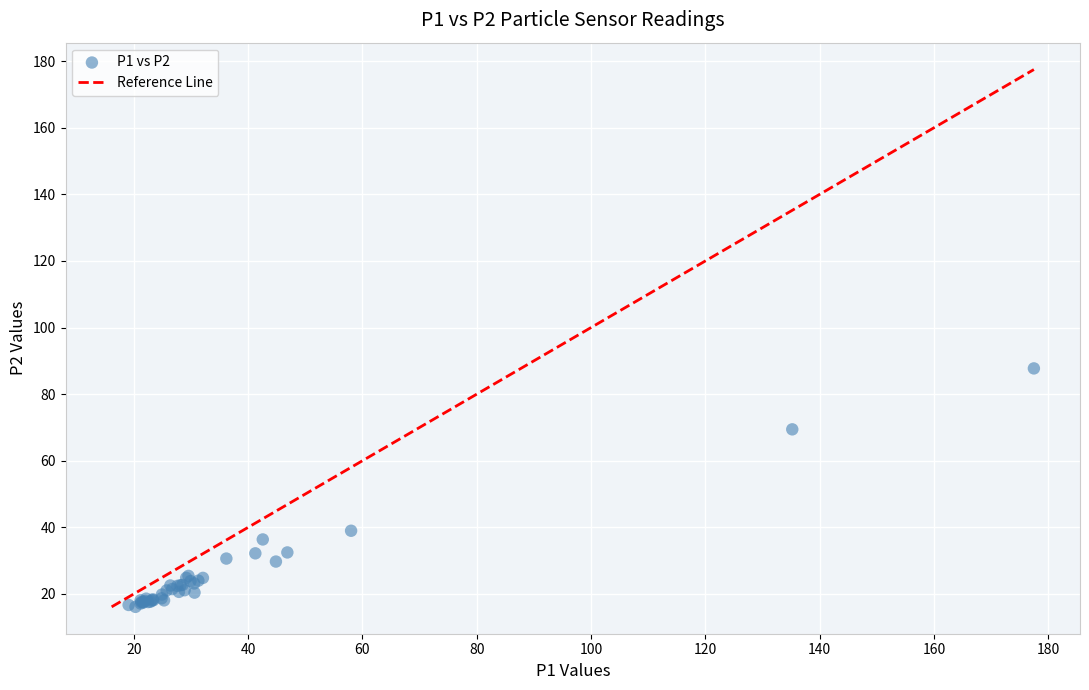

What Y value in the scatter plot is closest to 51?

39.0